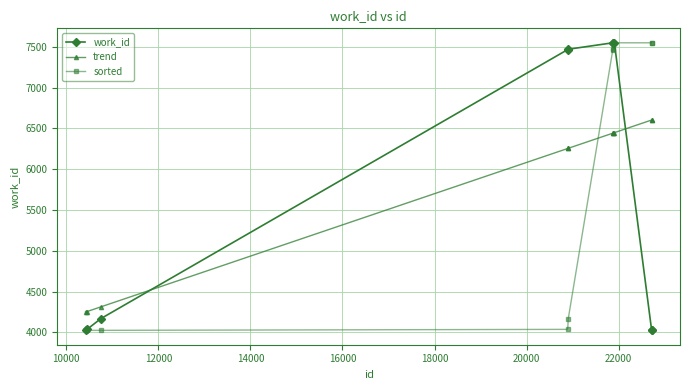

At how many categories does at least one series exceed 5269?

7